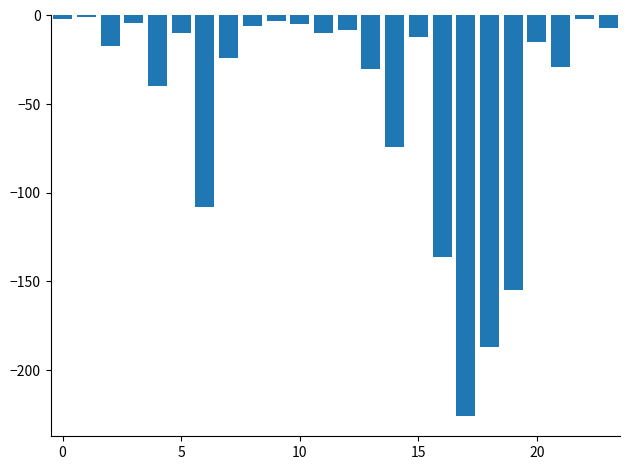

What is the value of the 13th bar from the left?

-8